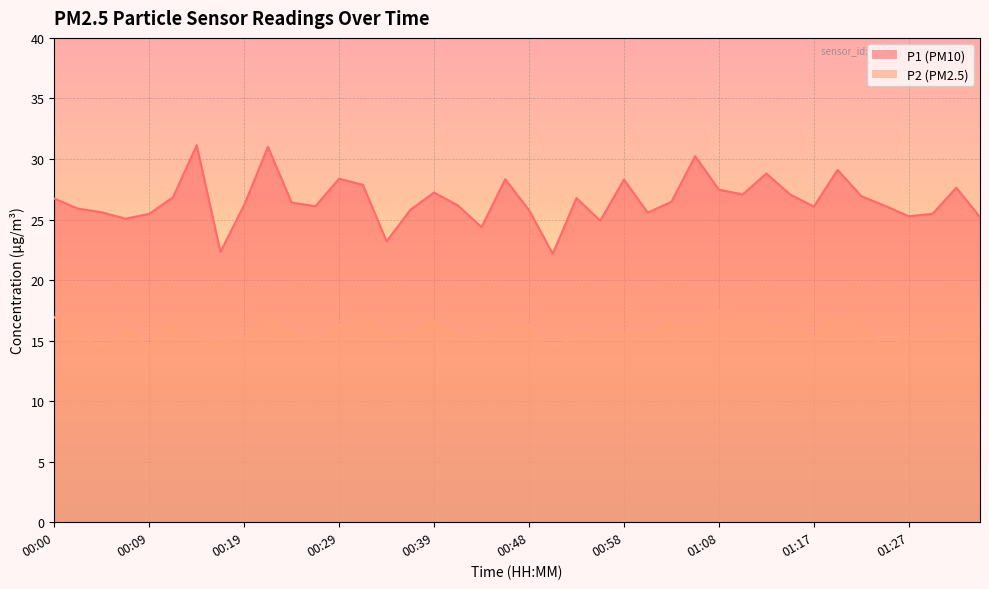

How many lines are shown in the chart?

2